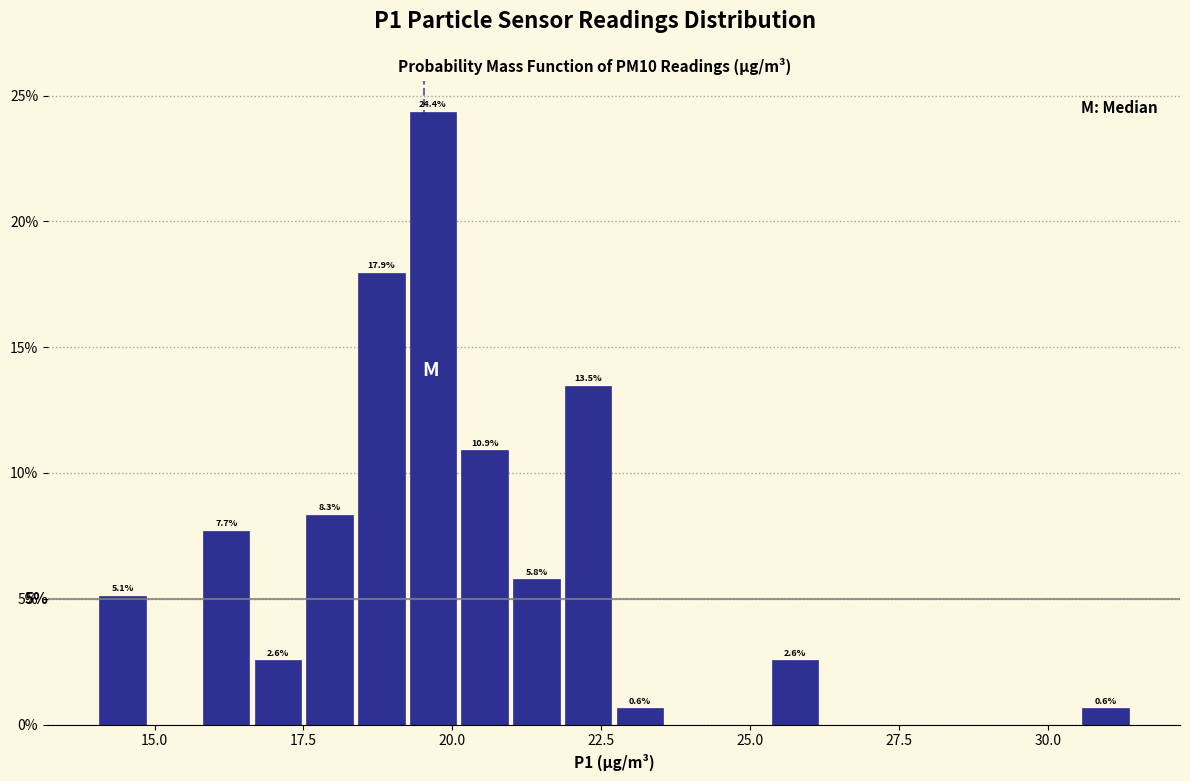

Read against the x-axis, roughly where is the centre of the tallest bar?

19.5